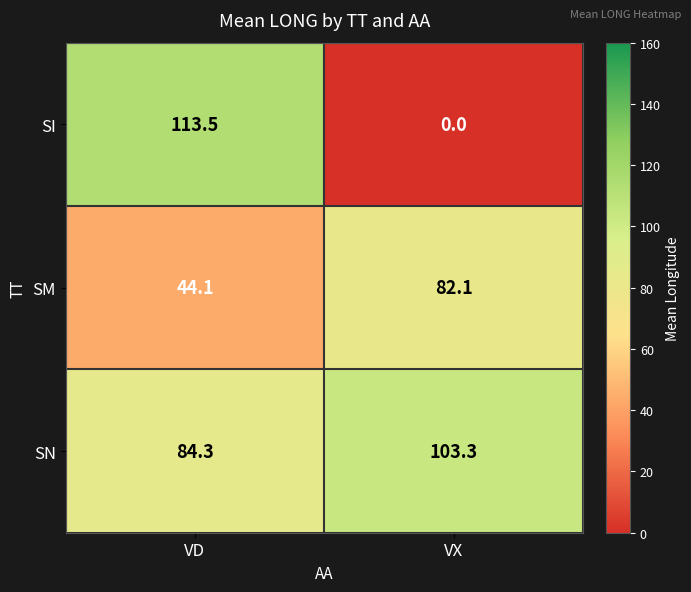

At which label does SM reach its minimum?

VD